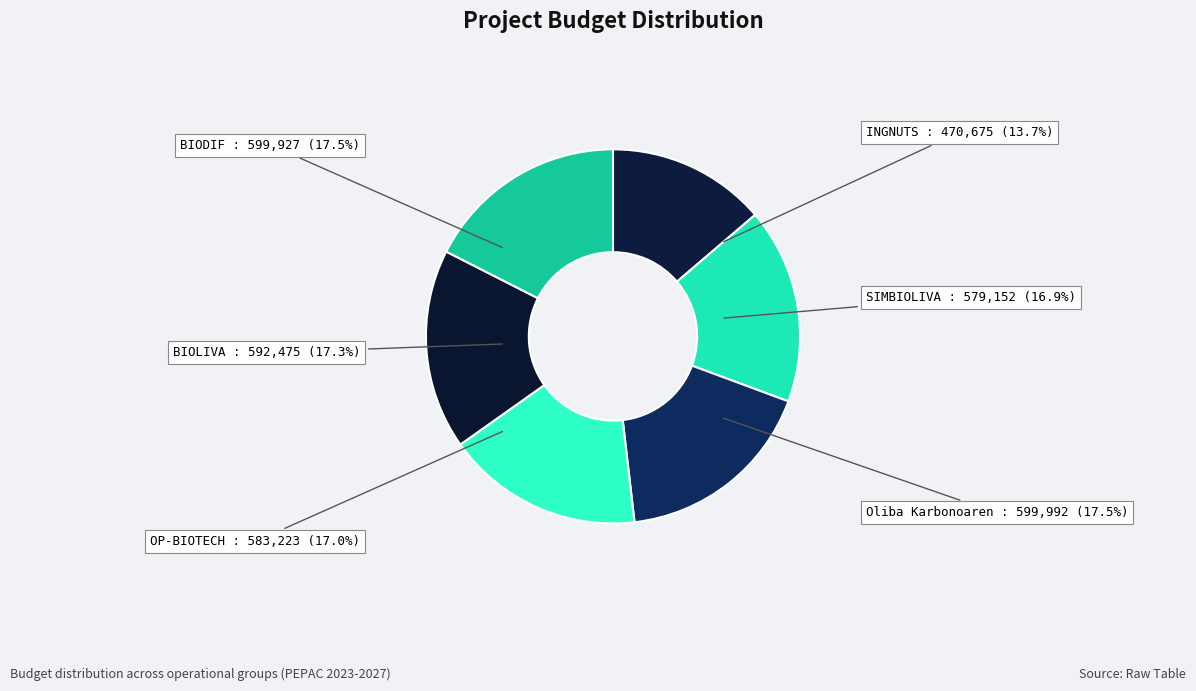

How many segments does this pie chart have?

6